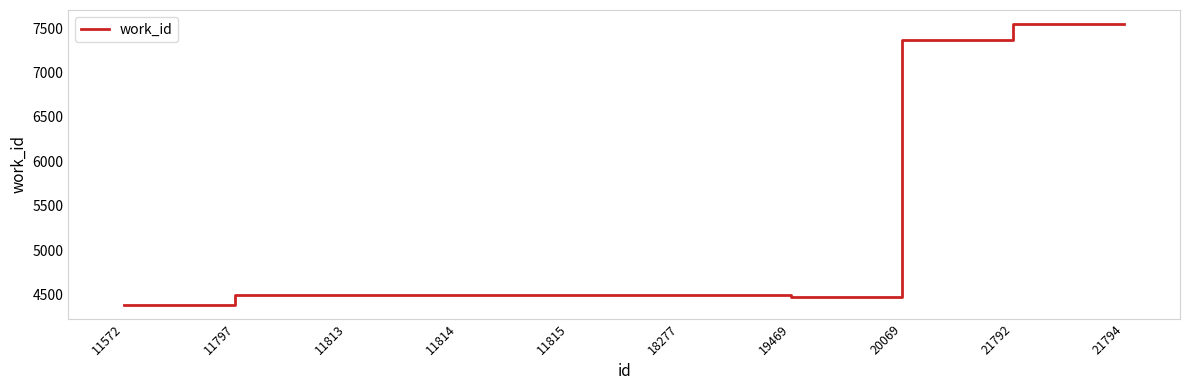

What is the change in value from 20069 to 21792?

+179